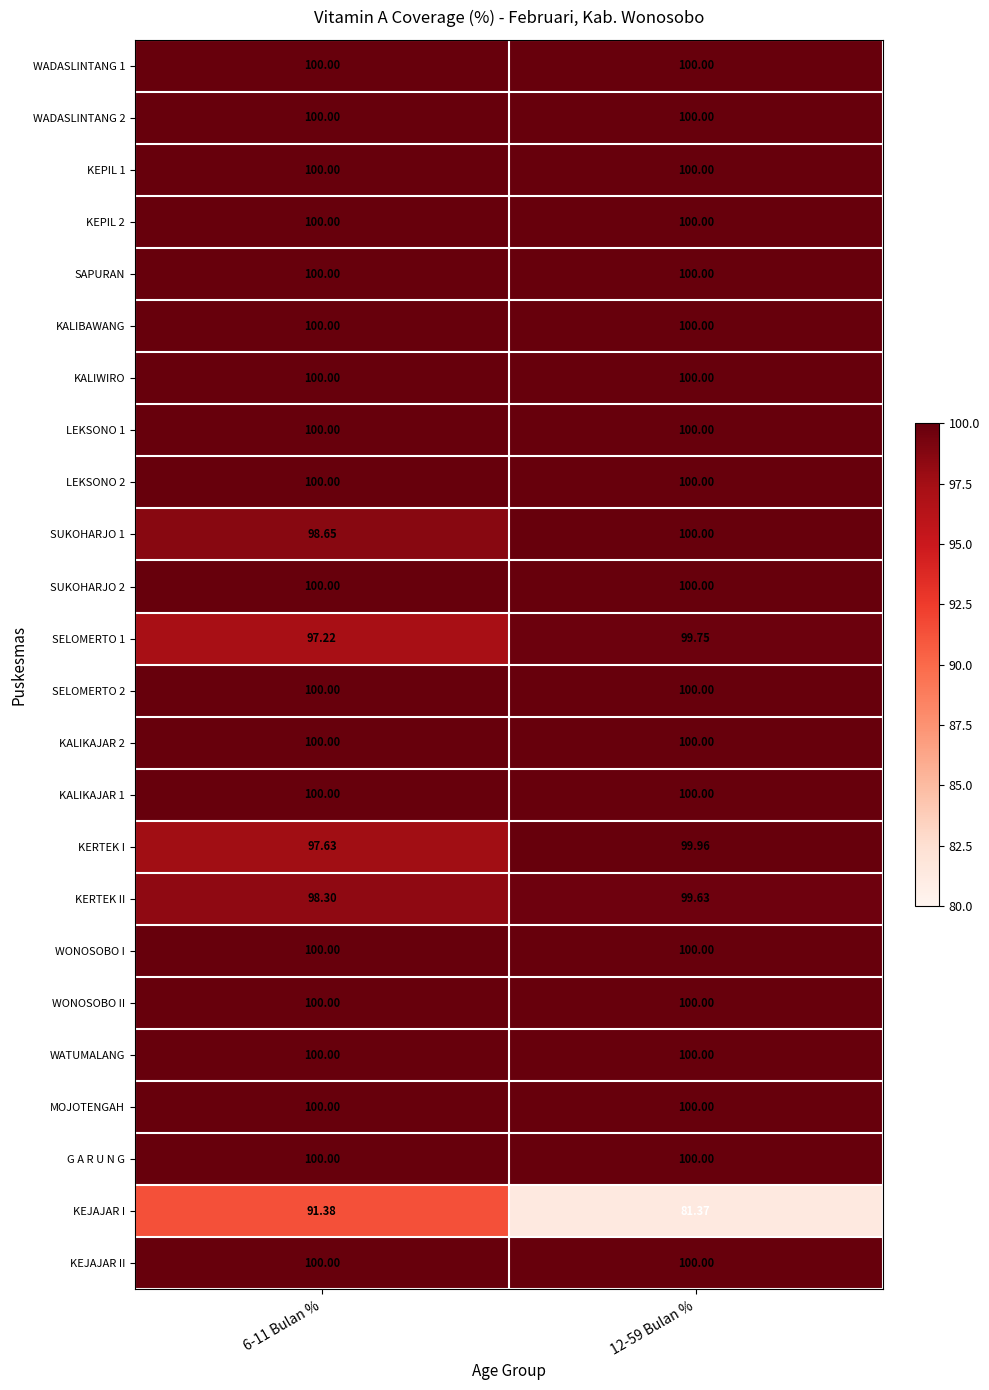

Is the value of KEPIL 1 at 12-59 Bulan % greater than the value of KERTEK II at 6-11 Bulan %?

Yes